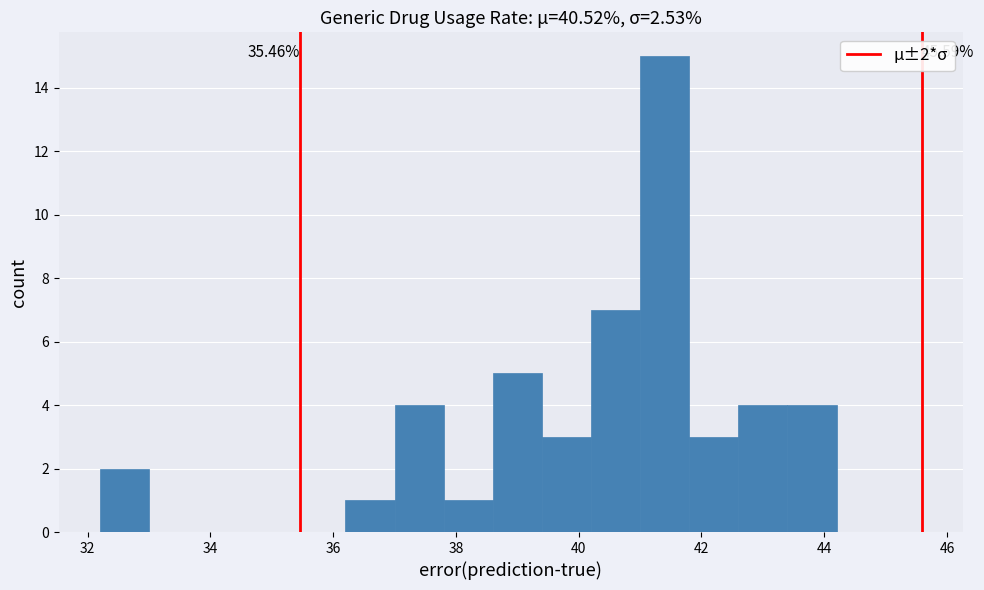

Over which range of the x-axis is the bar tallest?

41.0 to 41.8